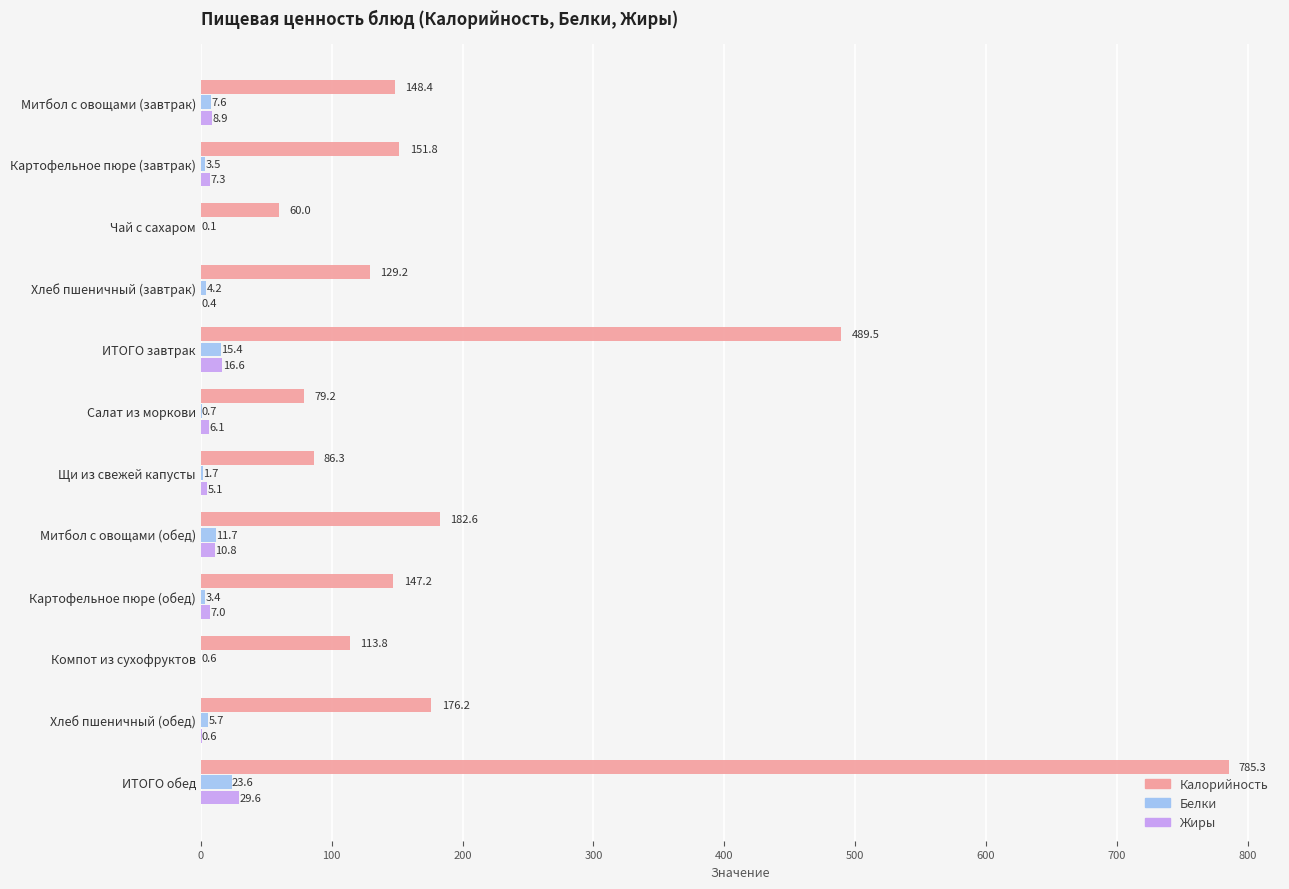

How many distinct data groups are displayed?

3